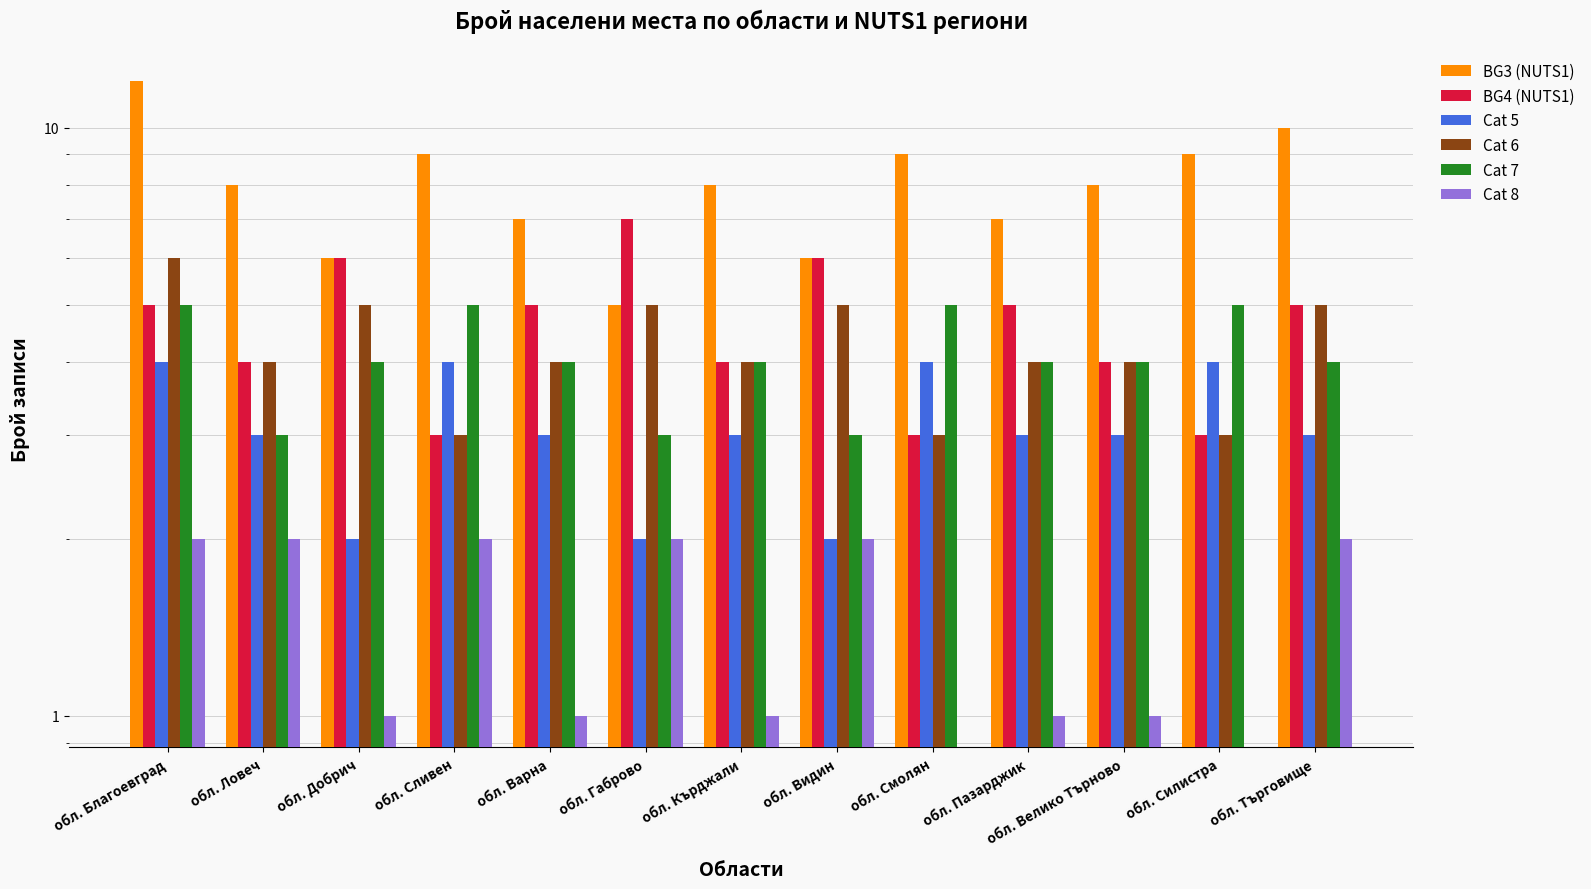

How many values in the Cat 7 series are below 4?

3